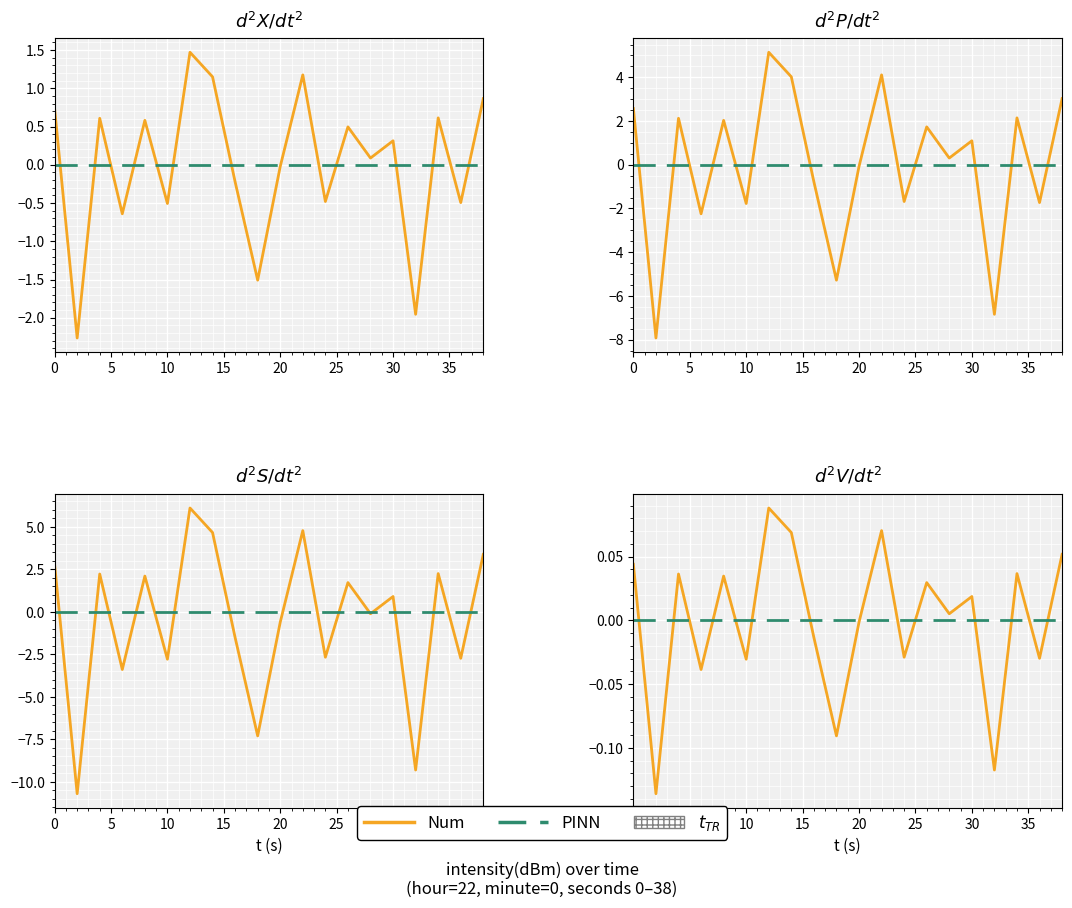

Which series ends up on top after the final intersection of PINN and Num?

Num